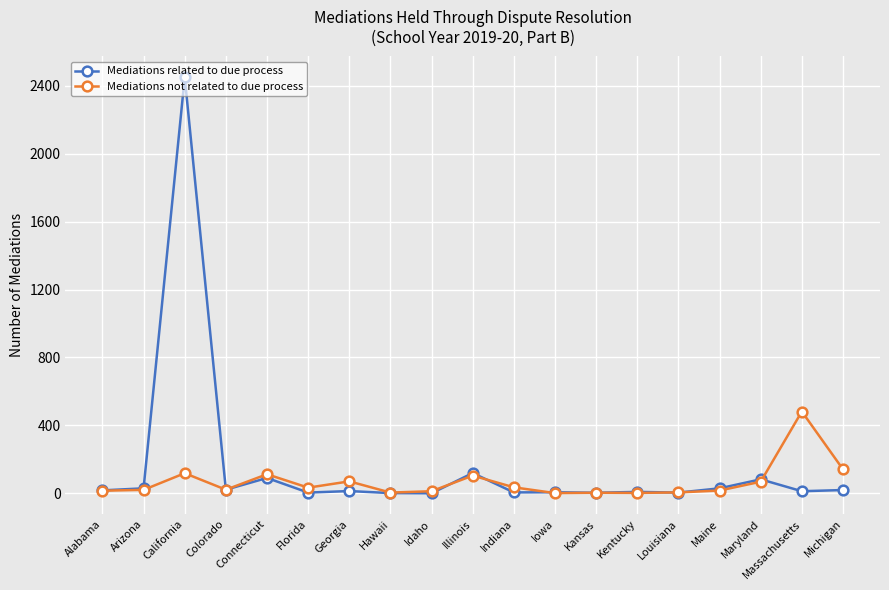

Does the chart have visible grid lines?

Yes